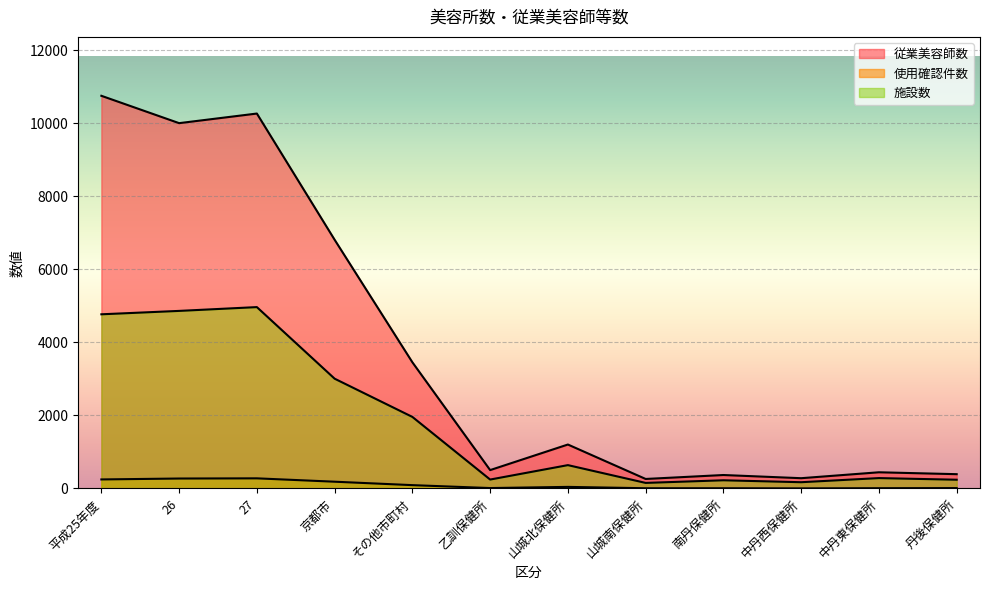

What is the value of the 従業美容師数 point at the 10th from the left?

282